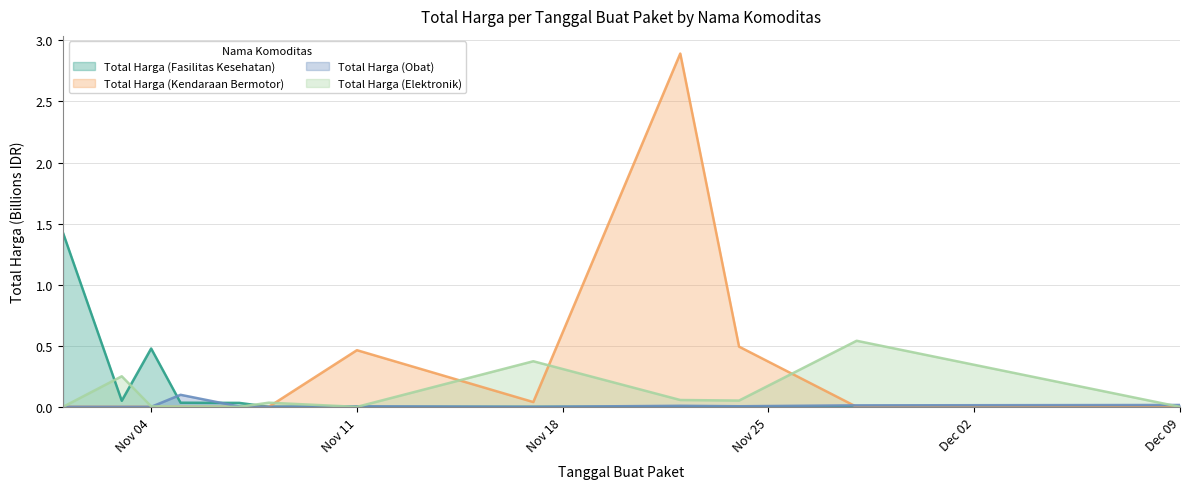

In Total Harga (Elektronik), how many points are higher than both neighbors (excluding endpoints)?

4